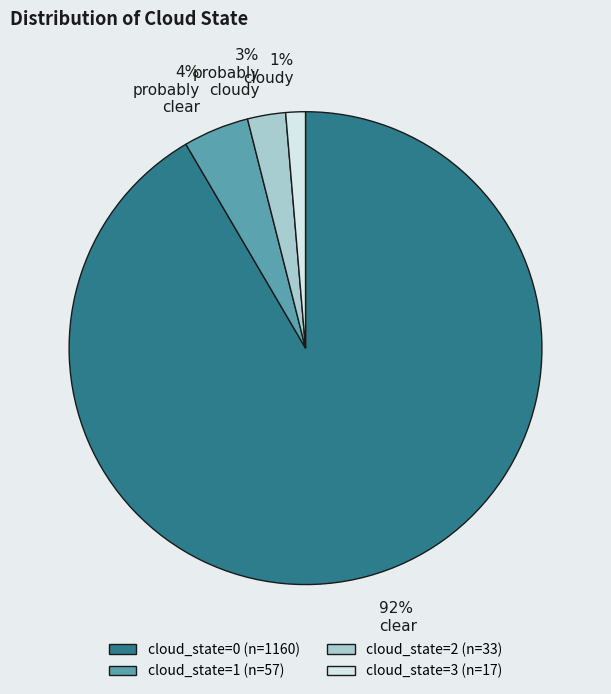

Is there any slice that represents more than half of the pie?

Yes